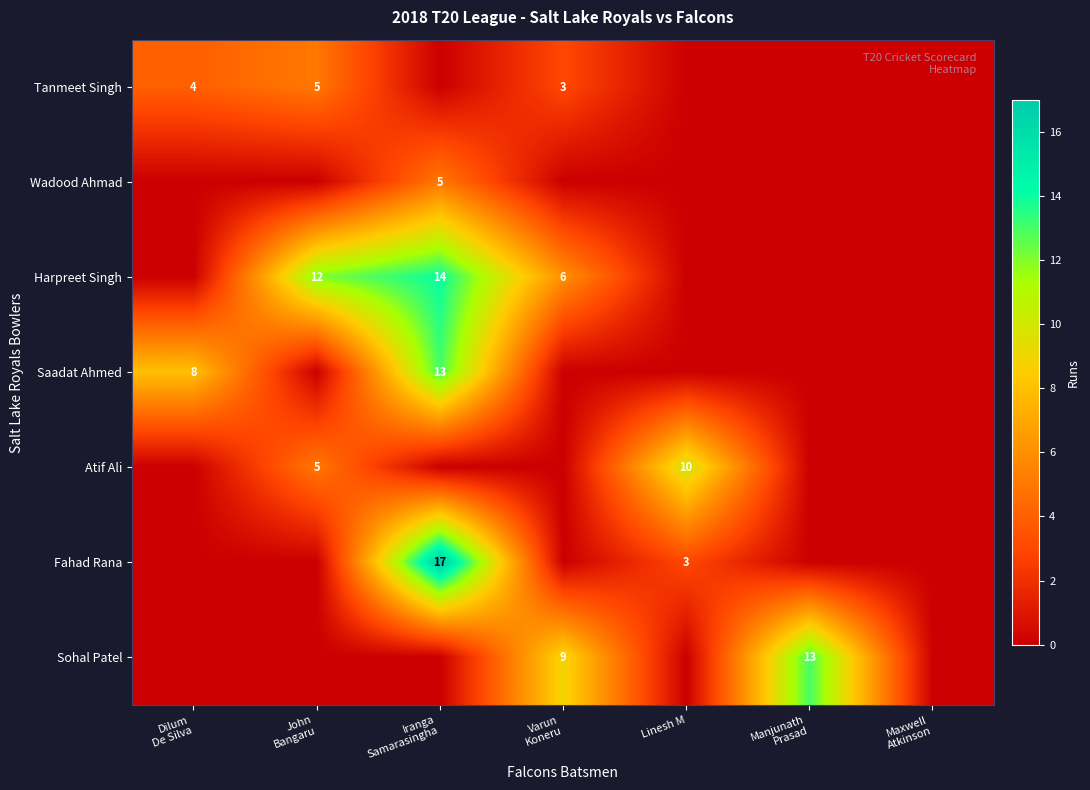

The Atif Ali series shows 10 at Linesh M. True or false?

True